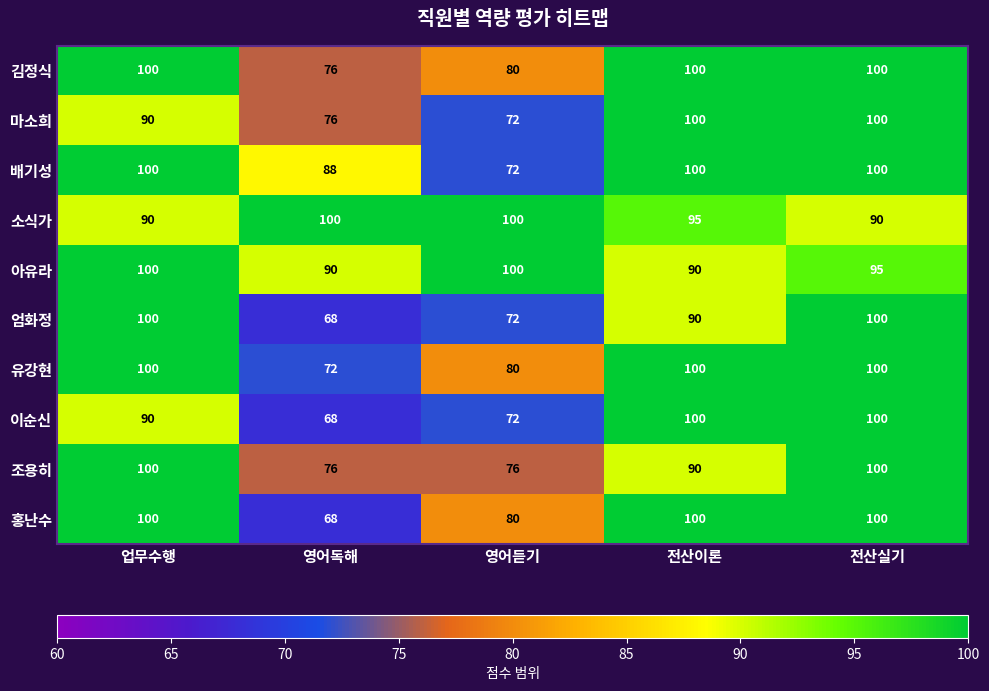

What is the maximum value shown in the chart?

100